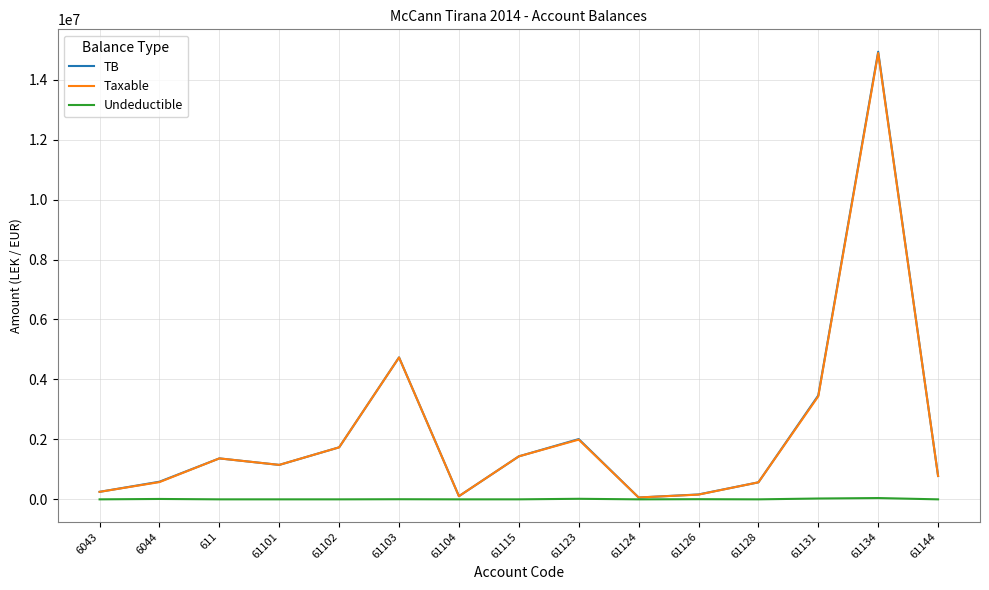

The Taxable series shows 1991862.2 at 61123. True or false?

True